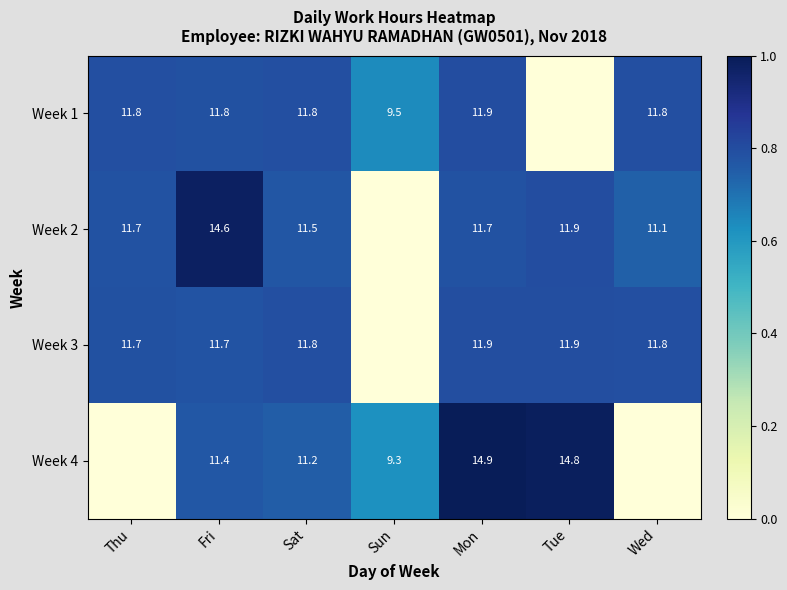

At which category is the sum across all series the highest?

Mon